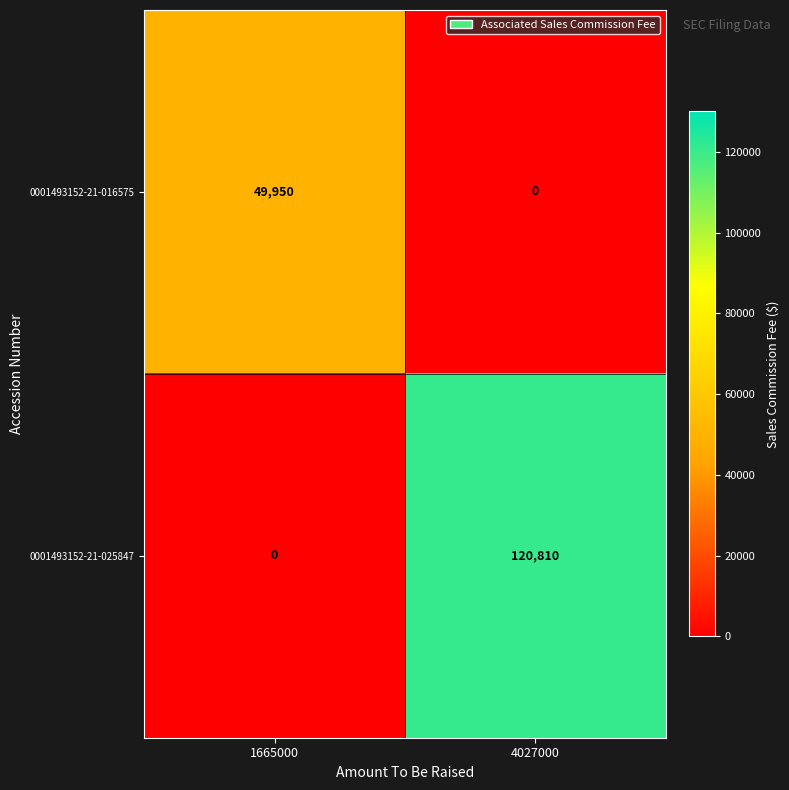

List the series in order of their overall mean, lowest first.

0001493152-21-016575, 0001493152-21-025847